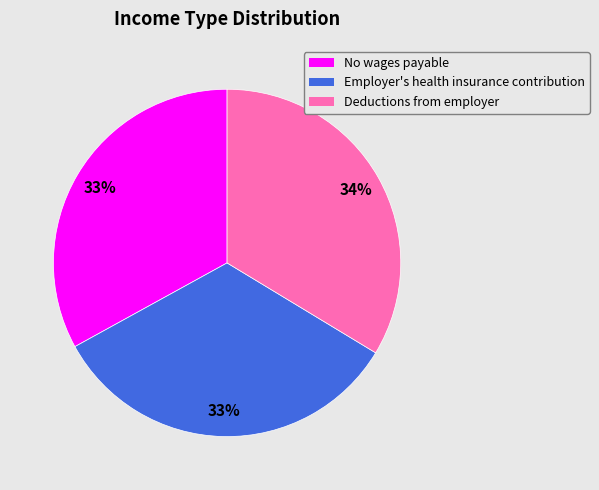

To the nearest percent, what is the average slice percentage?

33%